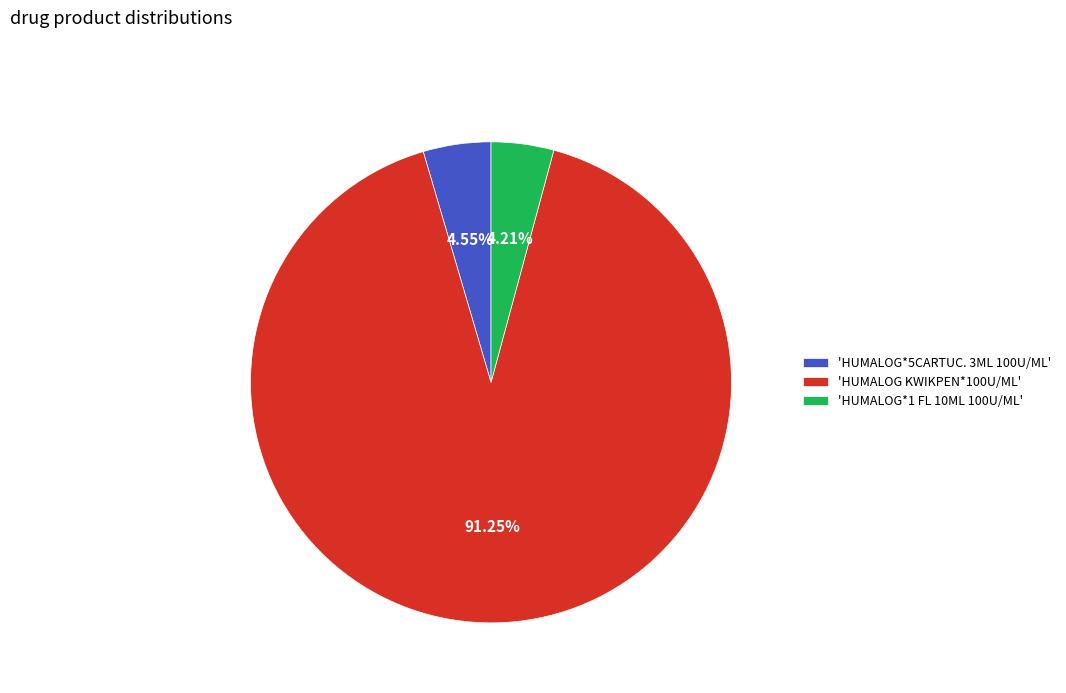

Is the sum of 'HUMALOG*1 FL 10ML 100U/ML' and 'HUMALOG KWIKPEN*100U/ML' greater than half?

Yes